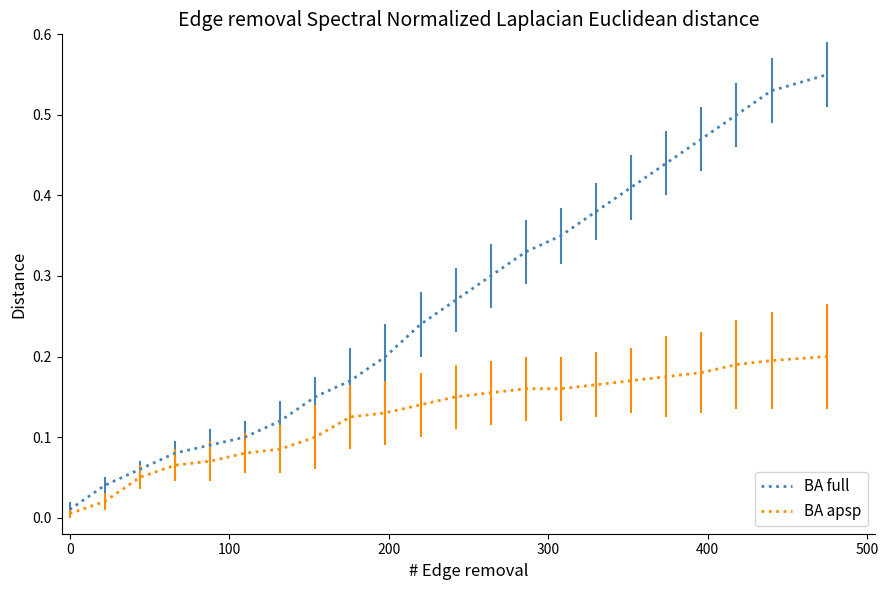

At how many categories does at least one series exceed 0?

22